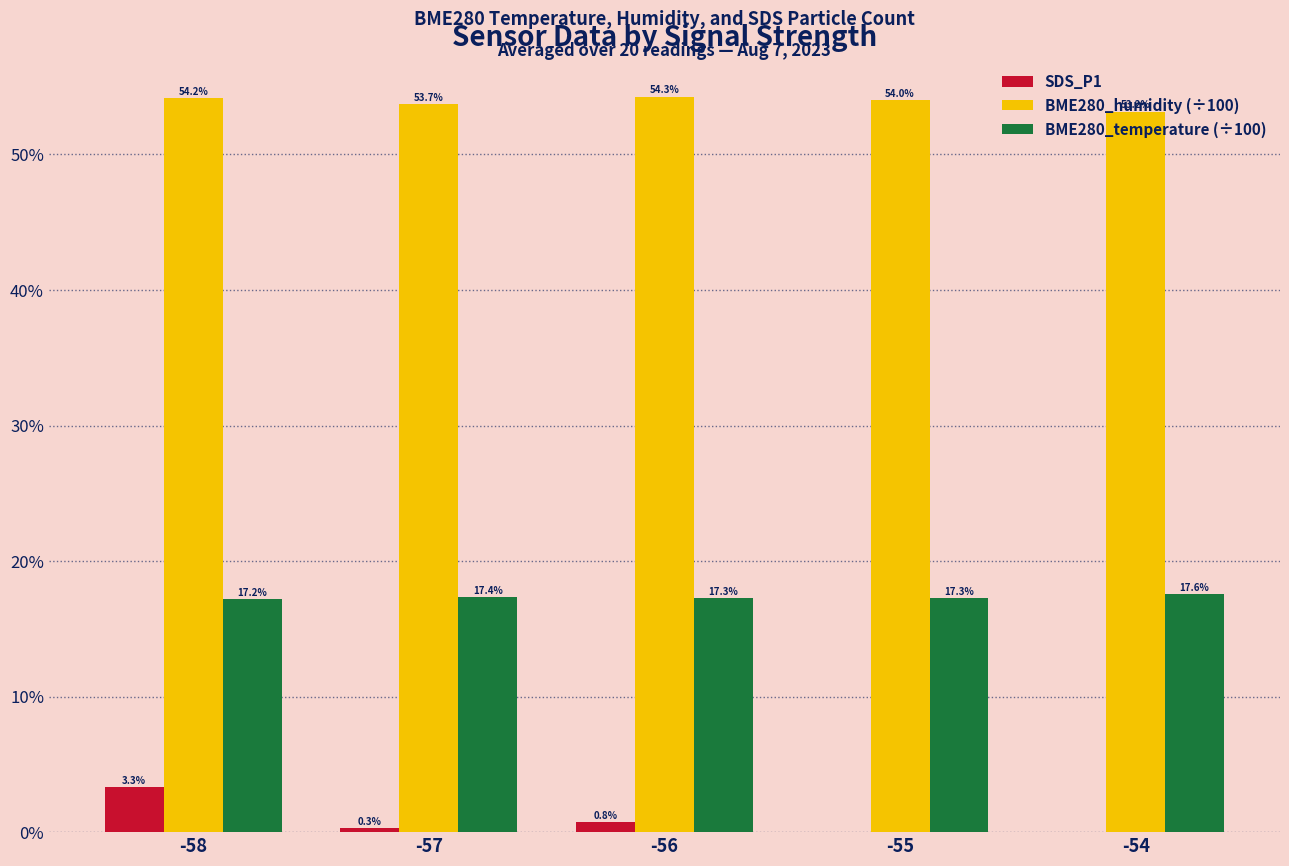

Does the chart contain stacked bars?

No